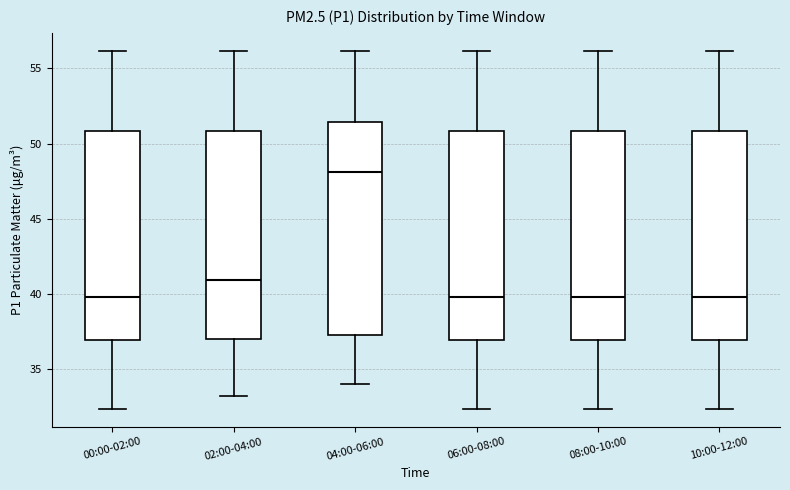

Reading left to right, transcribe this box plot: for each box, give where its median line is, the range the box spans, and where its two whiskers end, as read against the y-axis. The values are not printed on the chart, so give them approximately, as read against the axis.

00:00-02:00: median 40.0, box 37.0 to 51.0, whiskers 32.5 to 56.0
02:00-04:00: median 41.0, box 37.0 to 51.0, whiskers 33.5 to 56.0
04:00-06:00: median 48.0, box 37.5 to 51.5, whiskers 34.0 to 56.0
06:00-08:00: median 40.0, box 37.0 to 51.0, whiskers 32.5 to 56.0
08:00-10:00: median 40.0, box 37.0 to 51.0, whiskers 32.5 to 56.0
10:00-12:00: median 40.0, box 37.0 to 51.0, whiskers 32.5 to 56.0